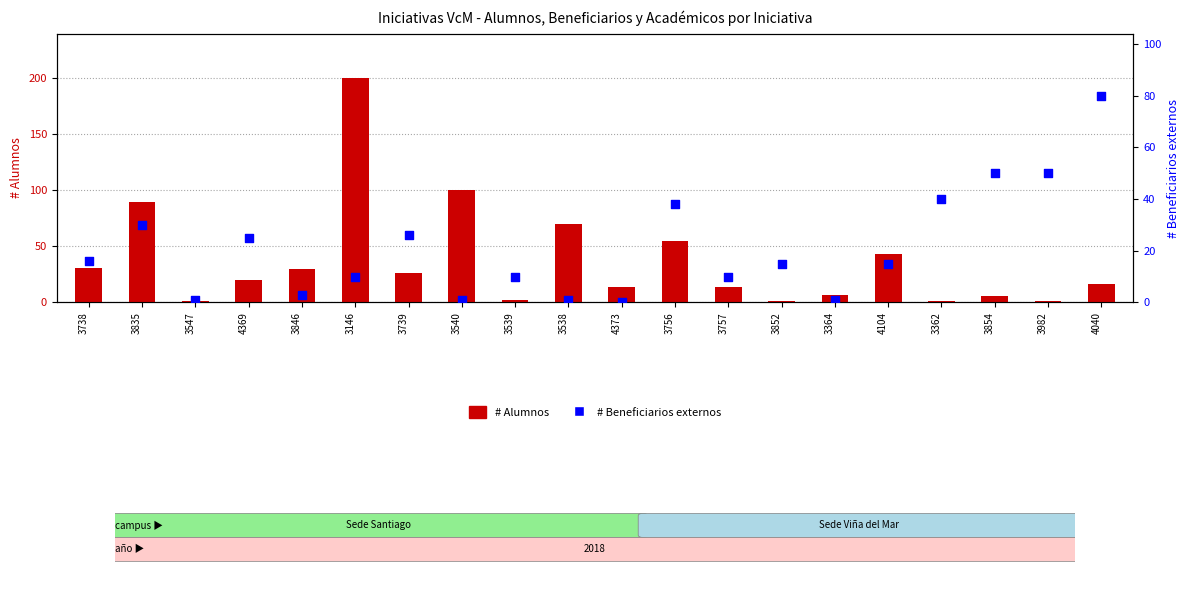

Which series has the largest total across all categories?

# Alumnos